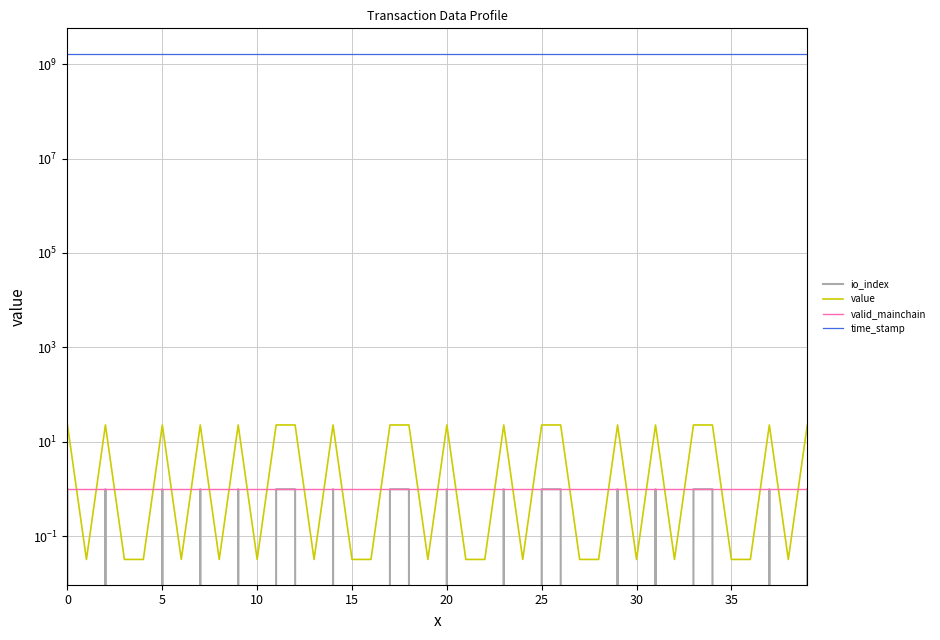

Rank the series at 27 from lowest to highest value.

io_index, value, valid_mainchain, time_stamp